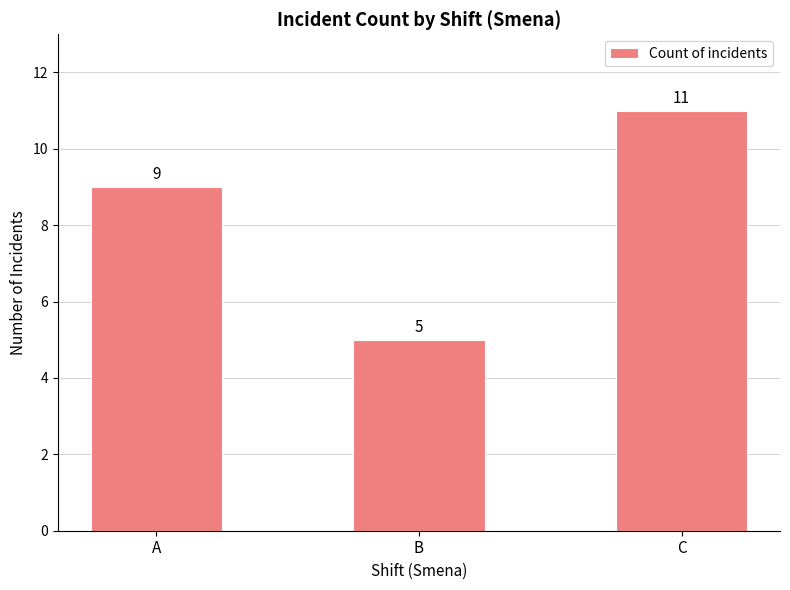

Where is the data nearest to the value 8?

A